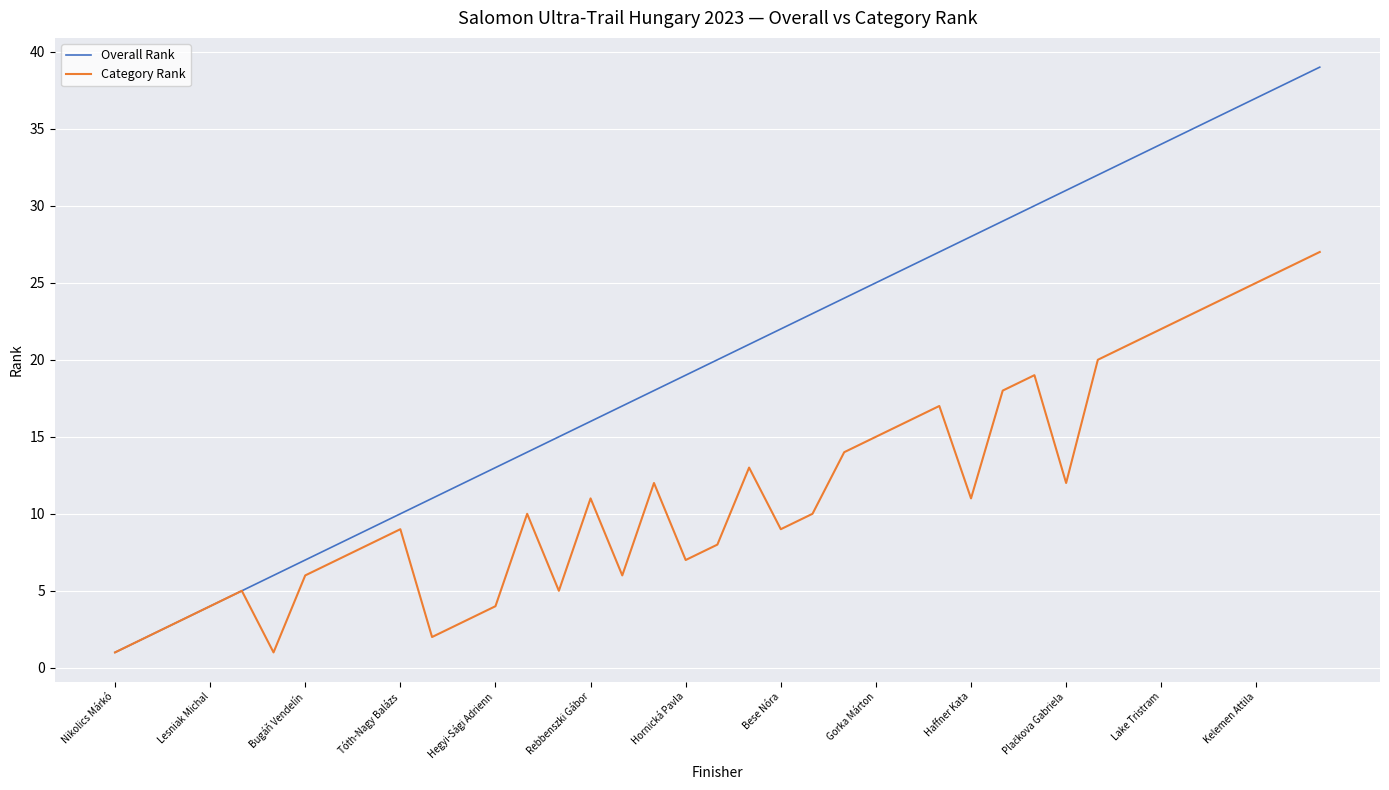

Rank the series by their maximum value, from highest to lowest.

Overall Rank, Category Rank